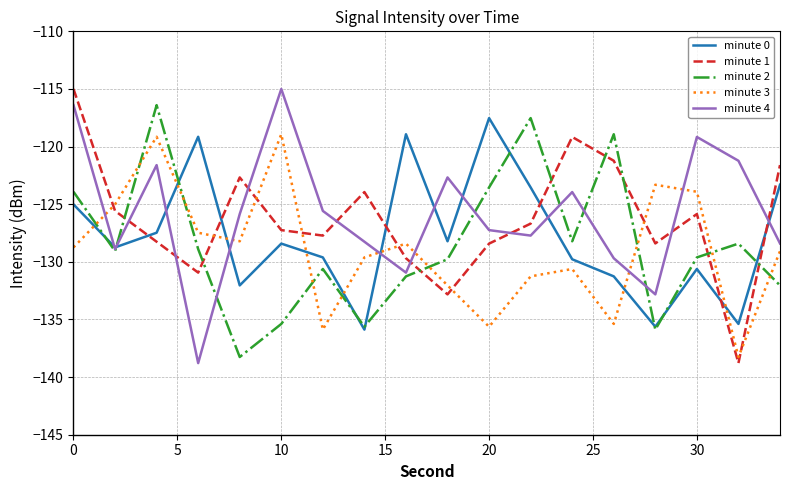

How many times do minute 2 and minute 1 cross each other?

8